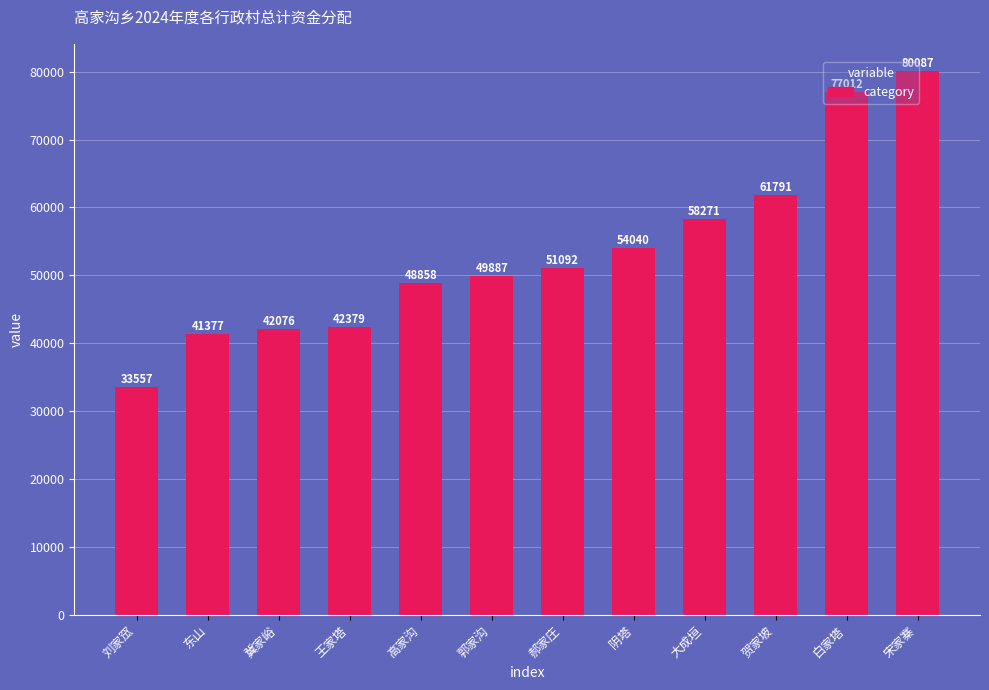

Between 白家塔 and 贺家坡, which is larger?

白家塔